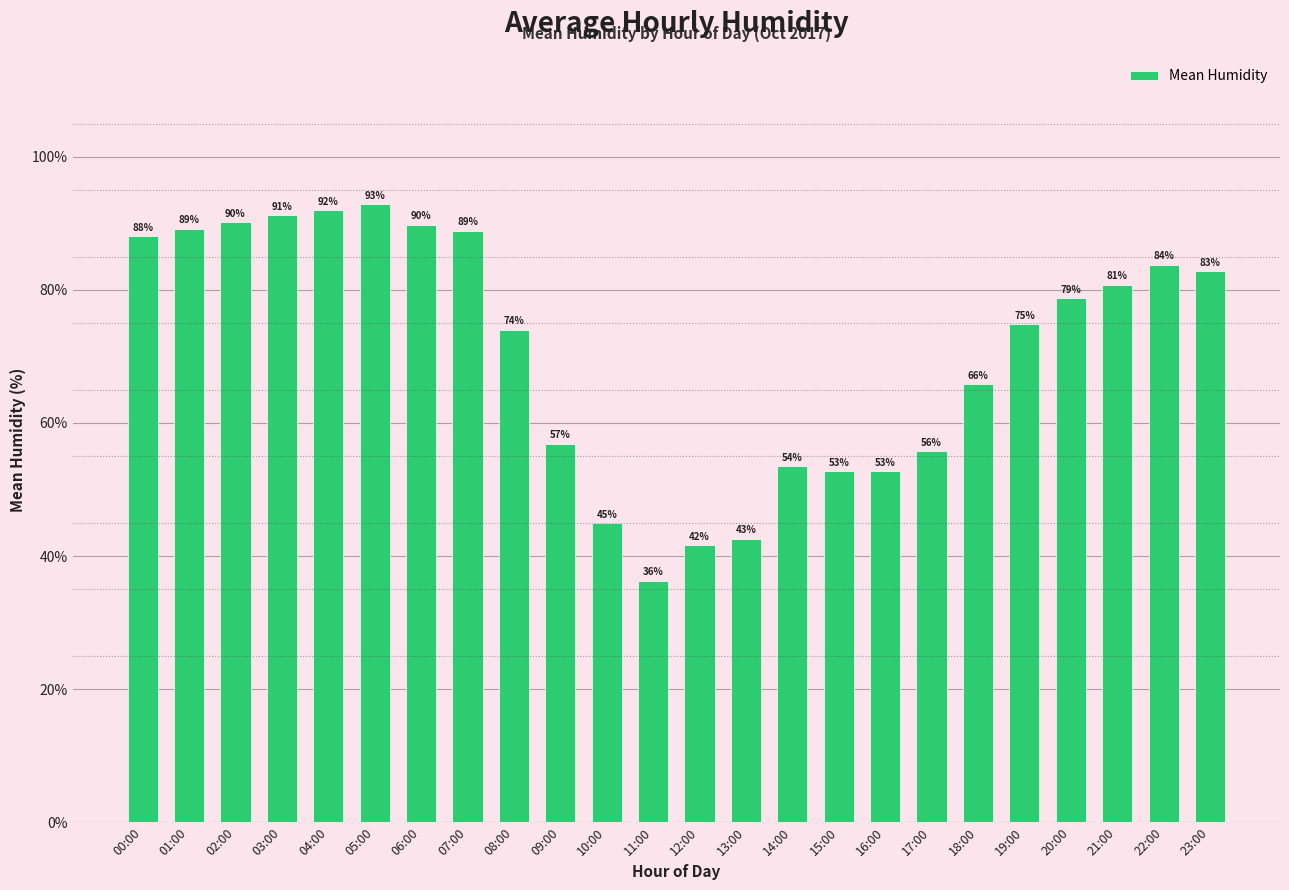

What is the value of the 16th bar from the left?

52.8